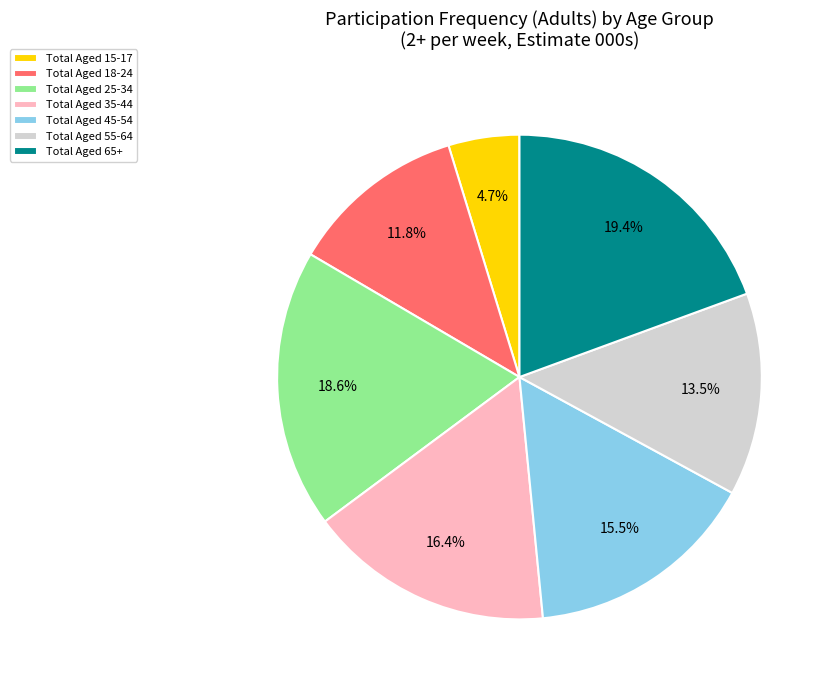

How many segments does this pie chart have?

7